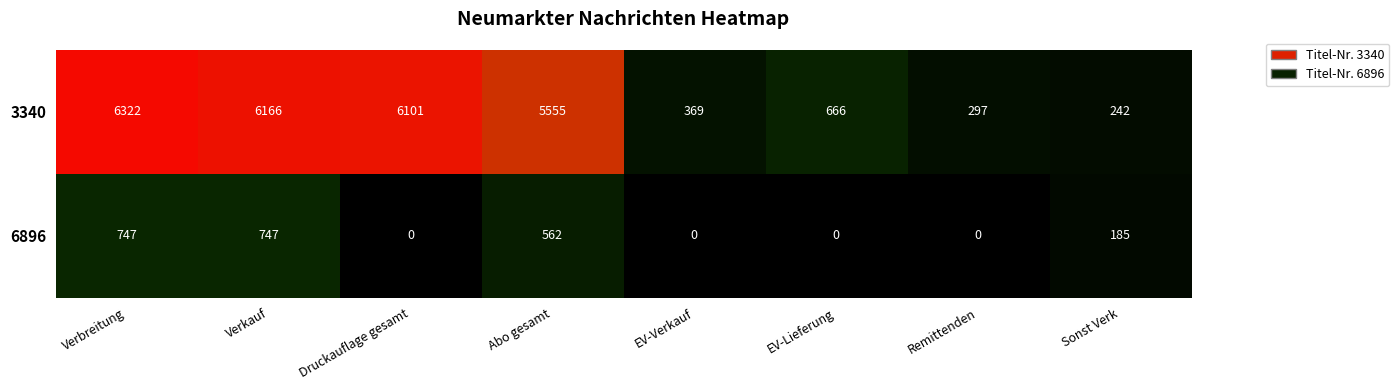

Is it true that 6896 equals 0 at Remittenden?

True